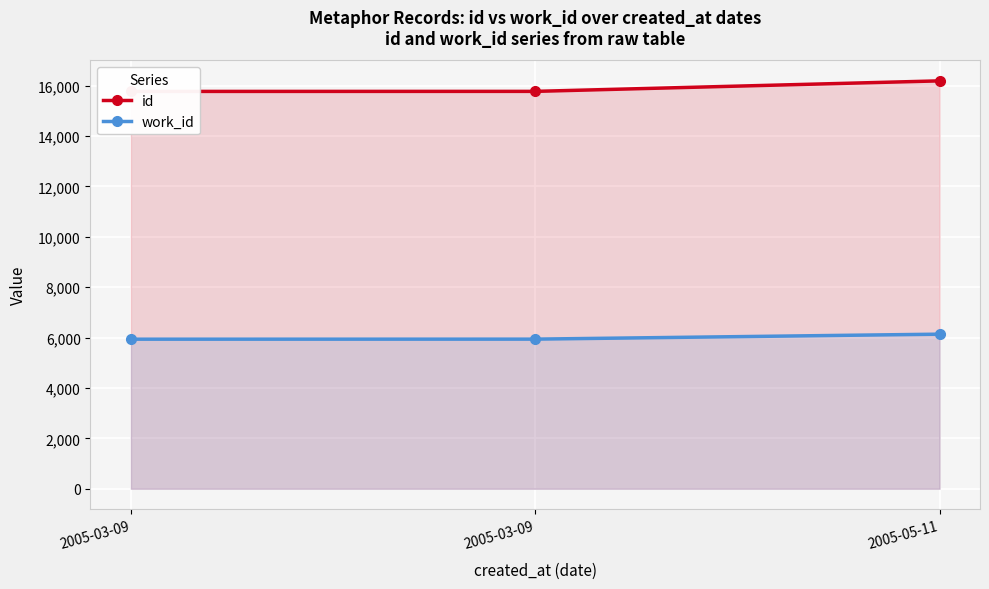

What is the value of the id point at the 2nd from the left?

15769